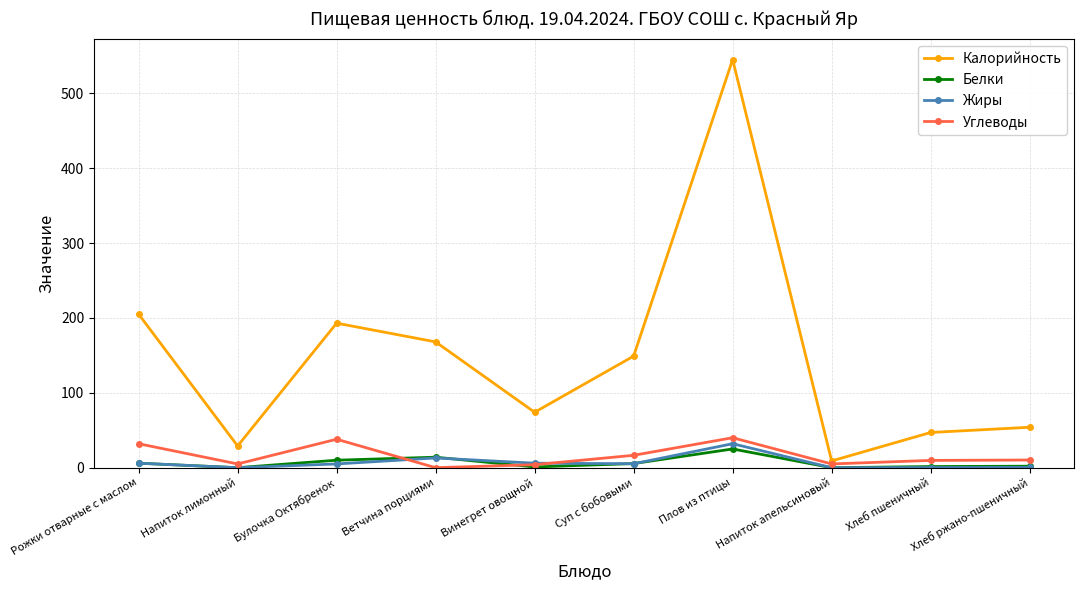

Which series has the widest spread of values?

Калорийность